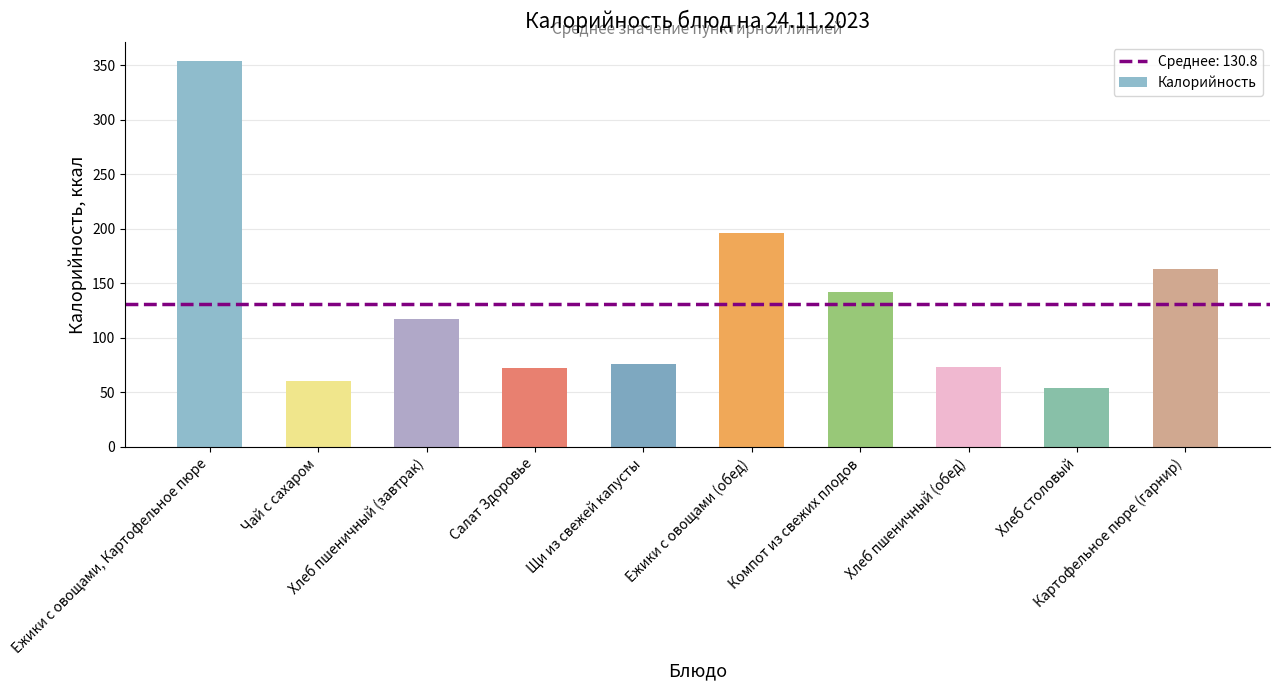

List the labels in order of value, smallest first.

Хлеб столовый, Чай с сахаром, Салат Здоровье, Хлеб пшеничный (обед), Щи из свежей капусты, Хлеб пшеничный (завтрак), Компот из свежих плодов, Картофельное пюре (гарнир), Ежики с овощами (обед), Ежики с овощами, Картофельное пюре